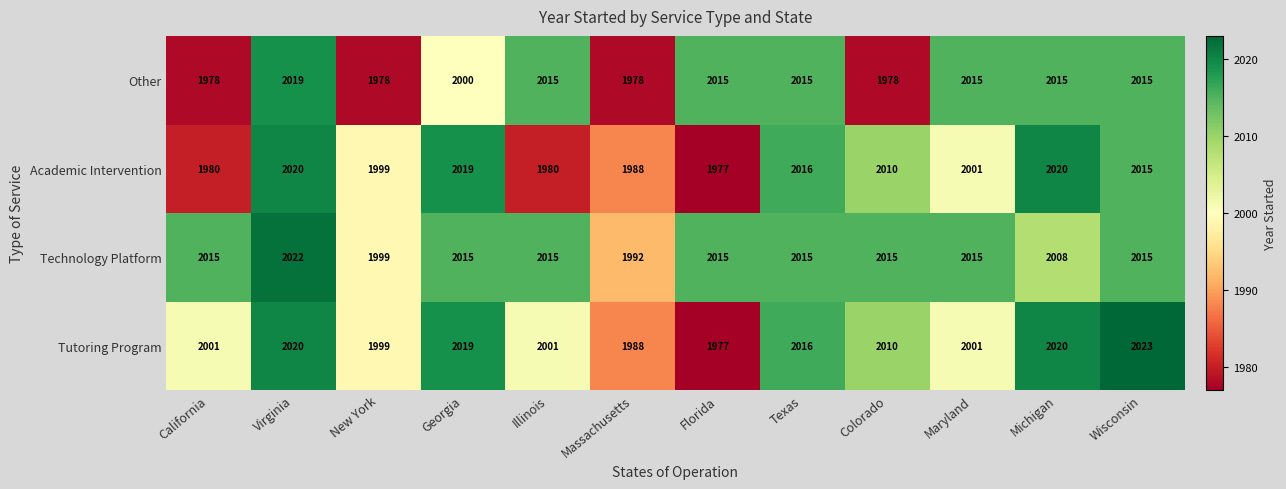

Is the value of Academic Intervention at Michigan greater than the value of Technology Platform at Wisconsin?

Yes